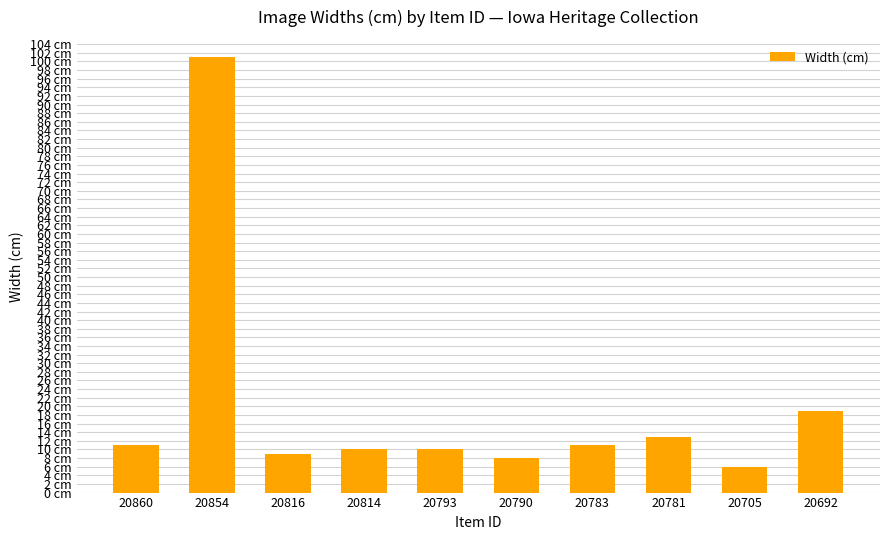

At which label does the data first exceed 11?

20854